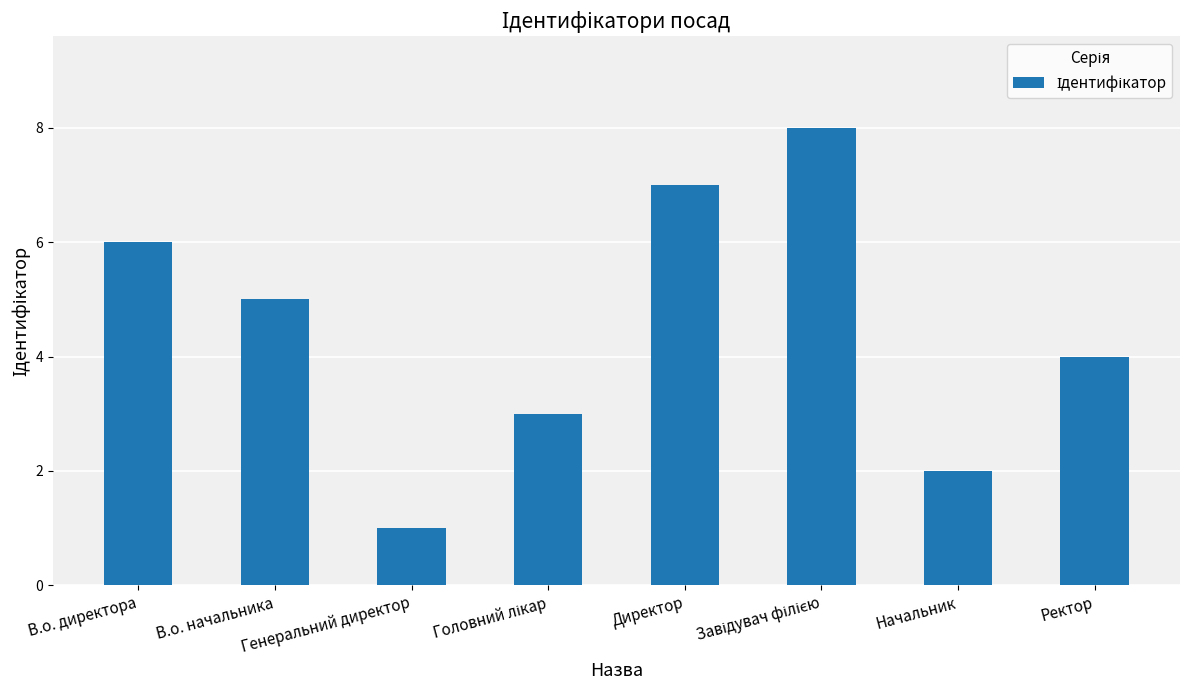

Is it true that the value at Директор is 11?

False